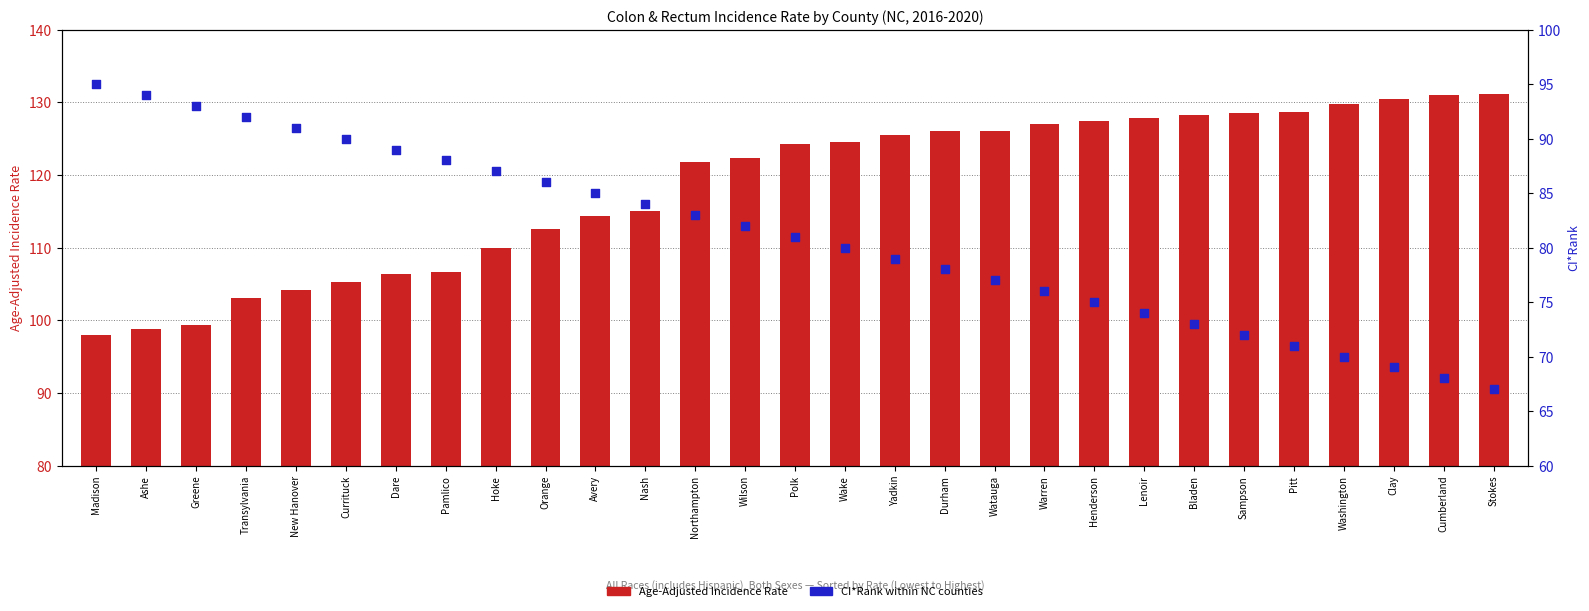

At how many categories does at least one series exceed 76?

29